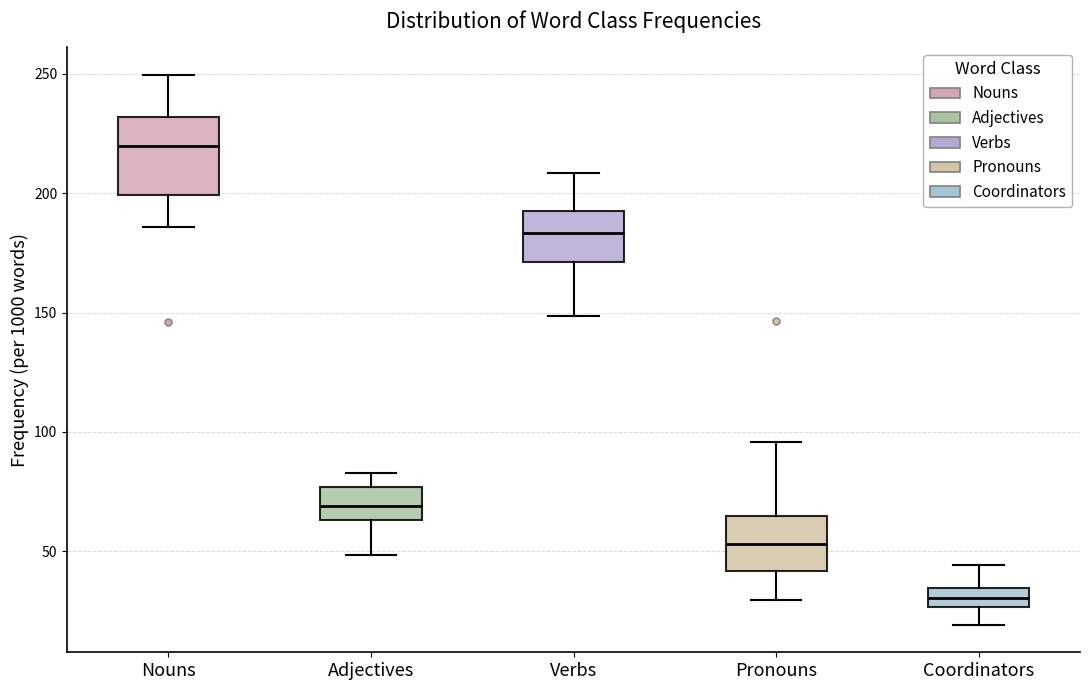

Where is the upper edge of the box for Adjectives on the y-axis? The values are not printed on the chart, so give them approximately, as read against the axis.

75